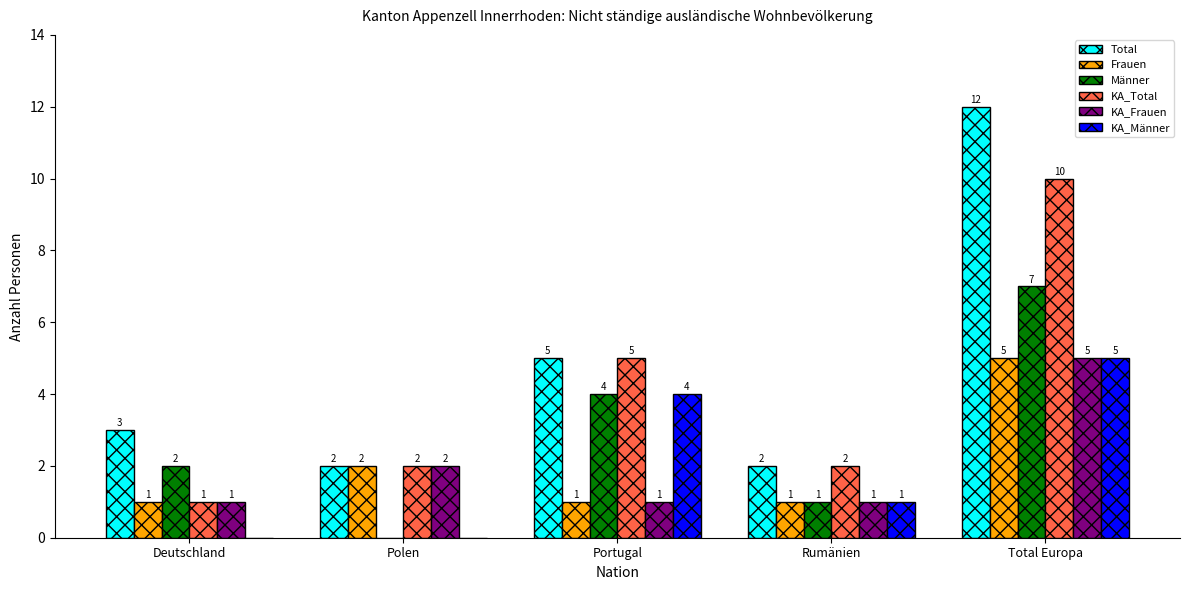

What is the highest value of the KA_Frauen series?

5